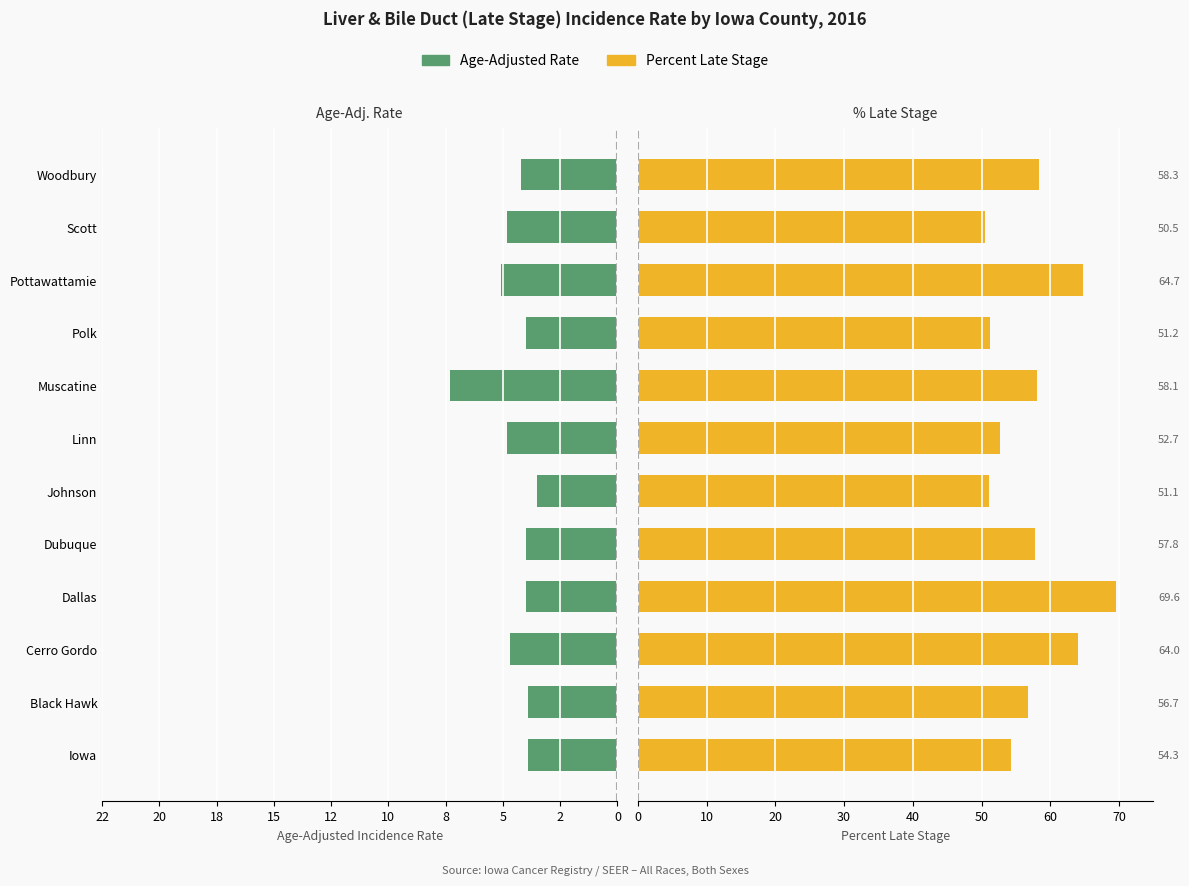

What are all the series names shown in the legend?

Age-Adjusted Rate, Percent Late Stage